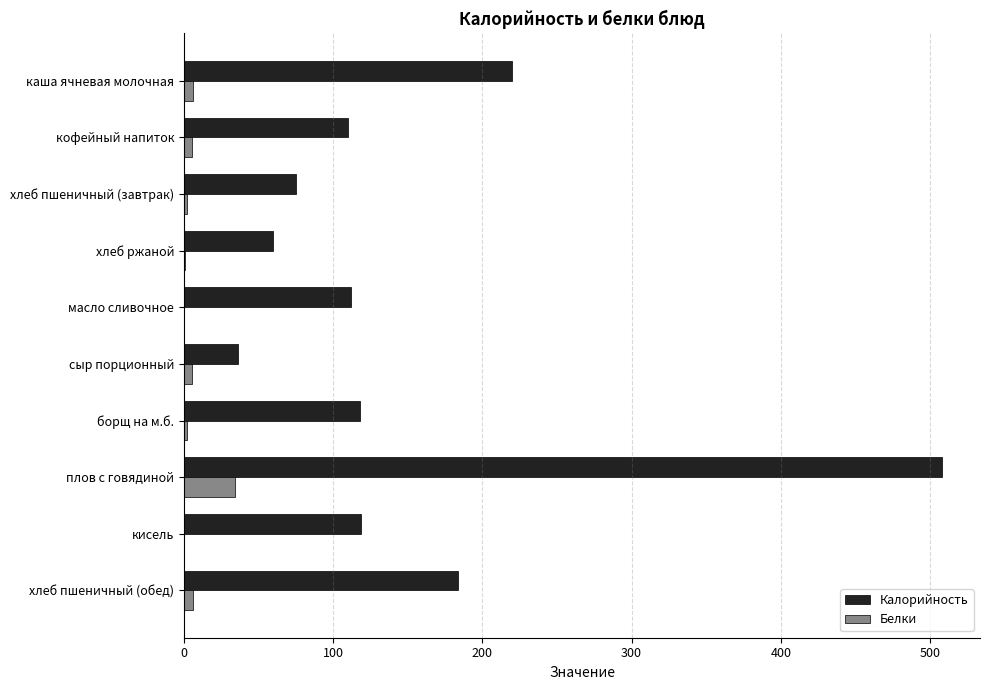

How many data points does each series have?

10